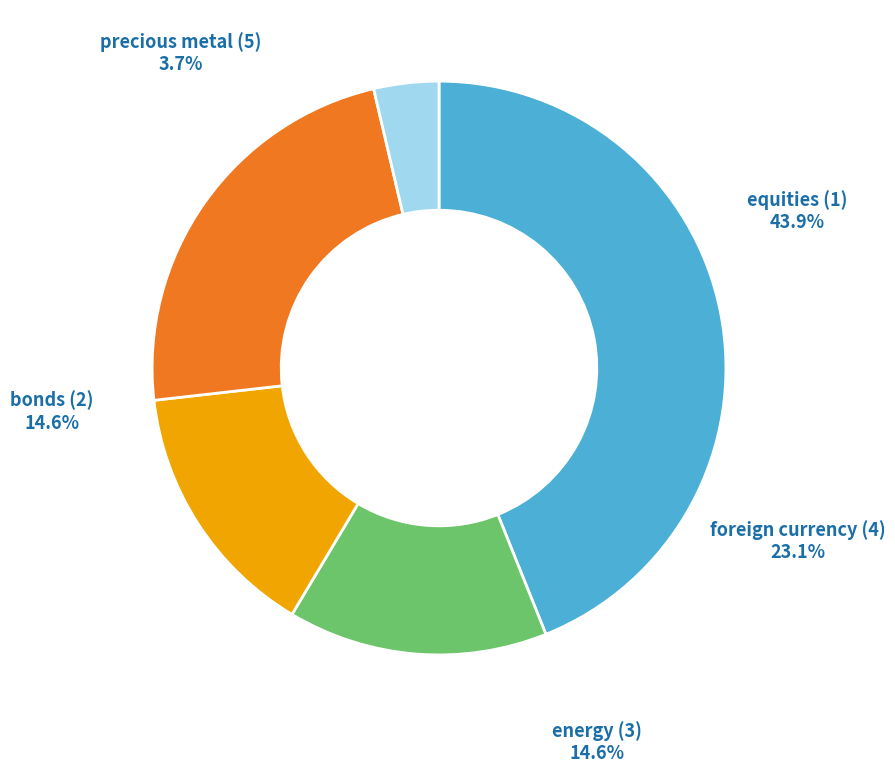

How much of the chart is everything except equities (1)?

56.1%